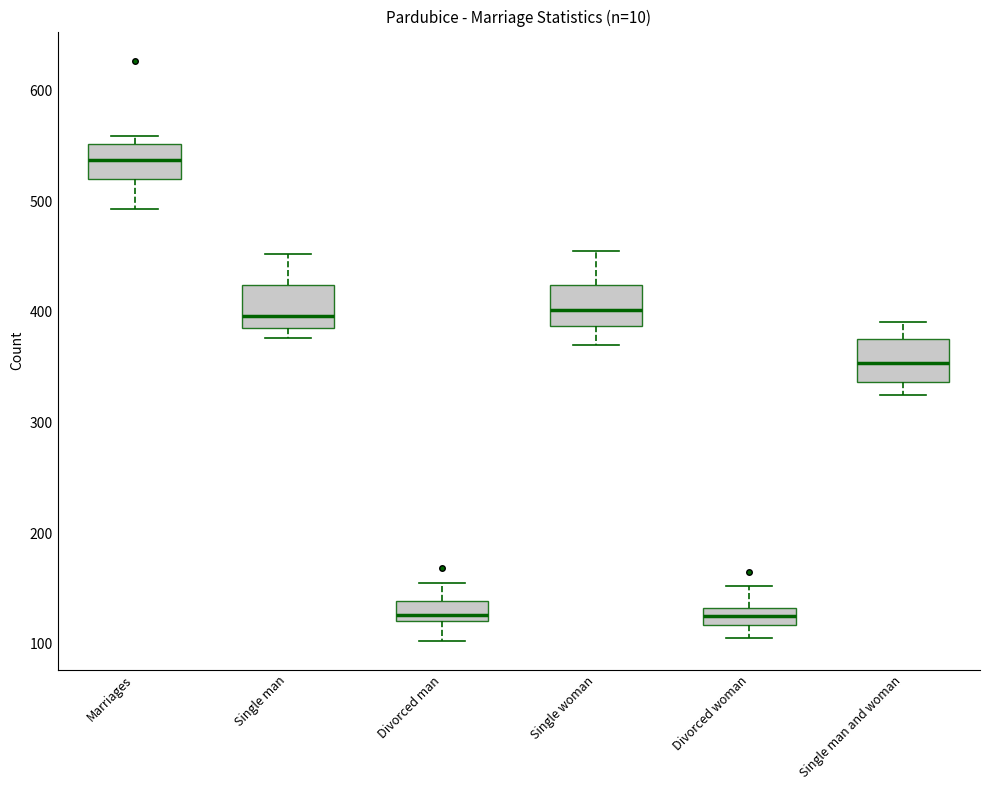

Which box's median line is the highest?

Marriages